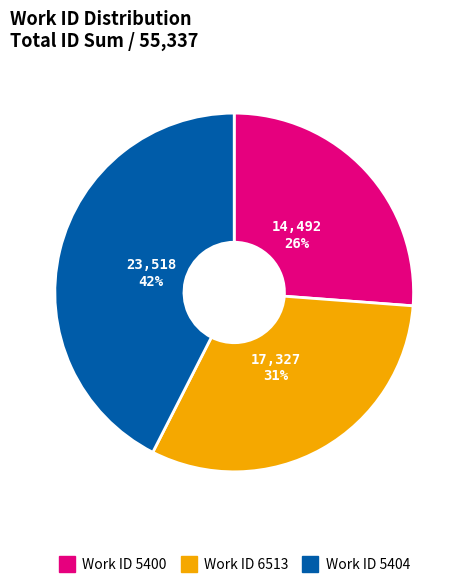

To the nearest percent, what is the average slice percentage?

33%